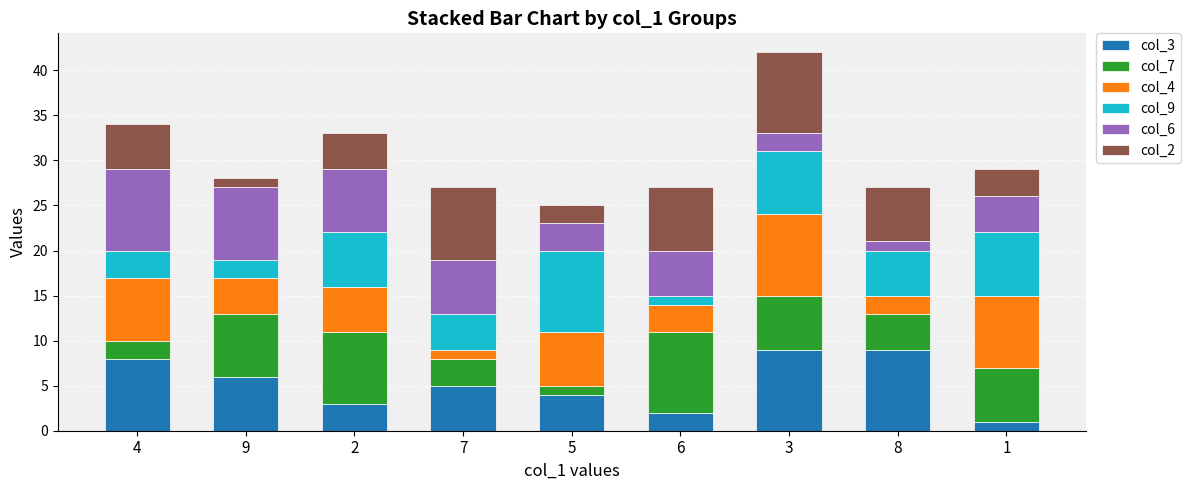

Does the chart contain stacked bars?

Yes